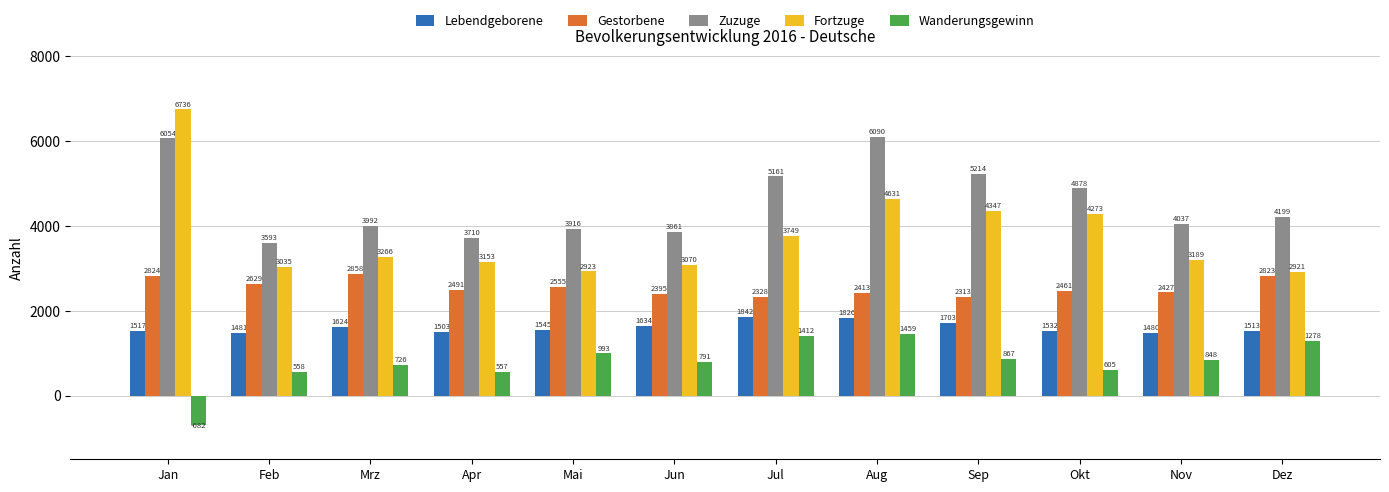

What is the sum of the Lebendgeborene values at Dez and Jul?

3355